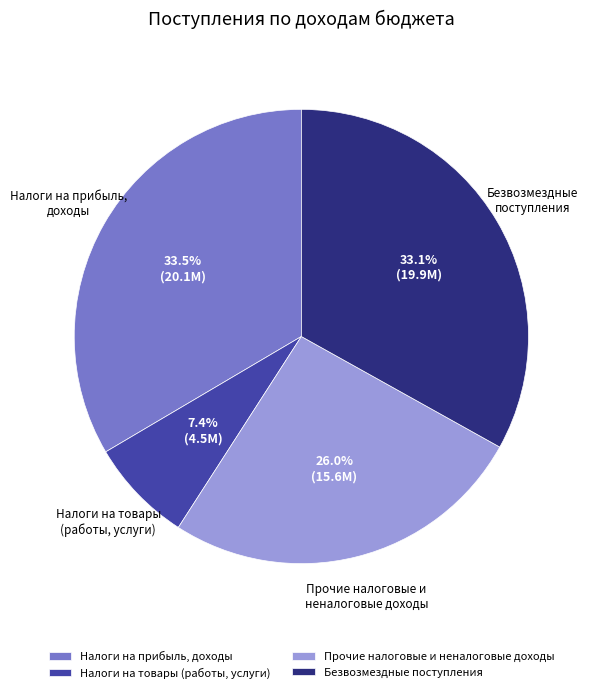

To the nearest percent, what portion does Прочие налоговые и неналоговые доходы represent?

26%